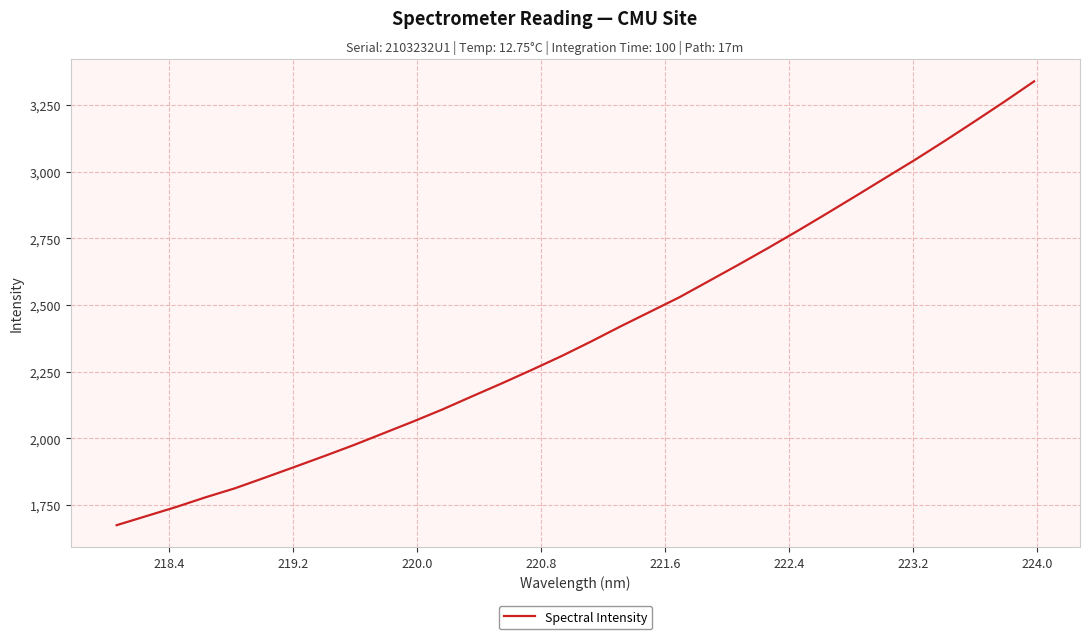

What is the difference between the maximum and minimum values?

1664.2